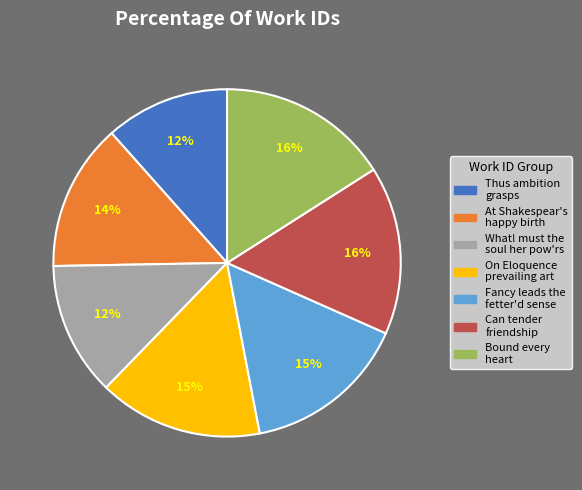

To the nearest percent, what is the average slice percentage?

14%